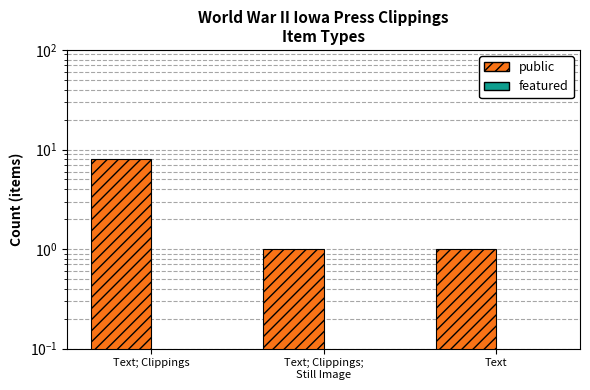

The featured series shows 0 at Text. True or false?

True